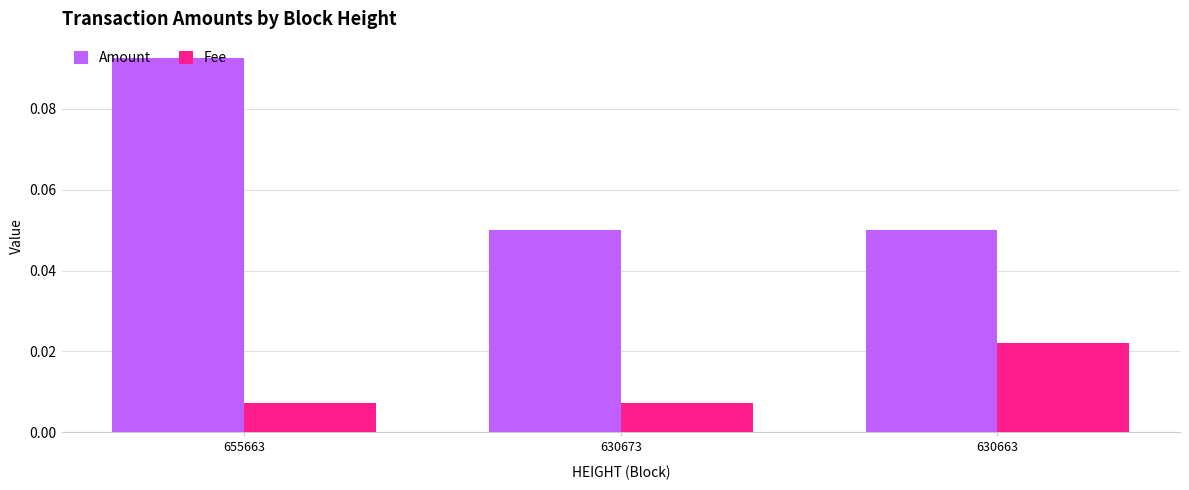

Is the value of Fee at 630673 greater than the value of Amount at 655663?

No